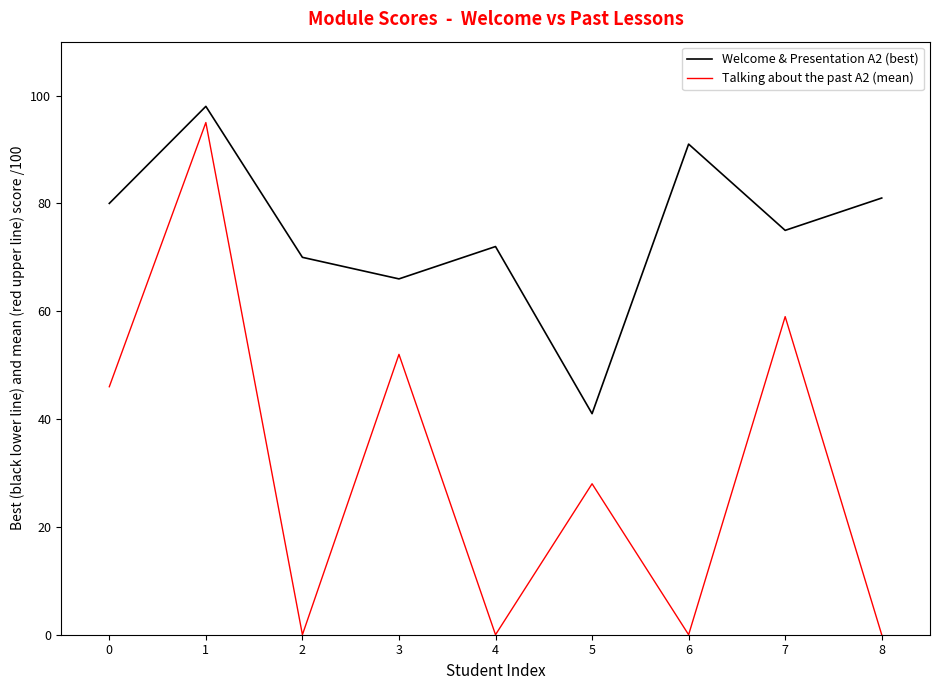

Which series has the widest spread of values?

Talking about the past A2 (mean)